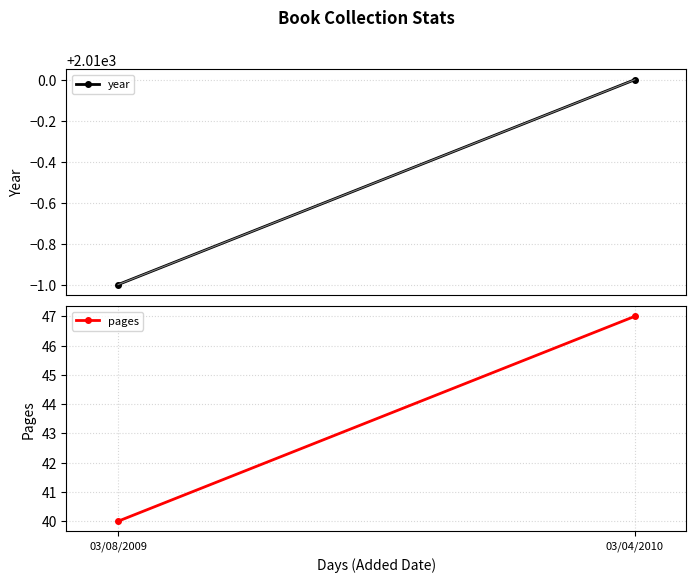

The value of pages at 03/04/2010 is 23. True or false?

False